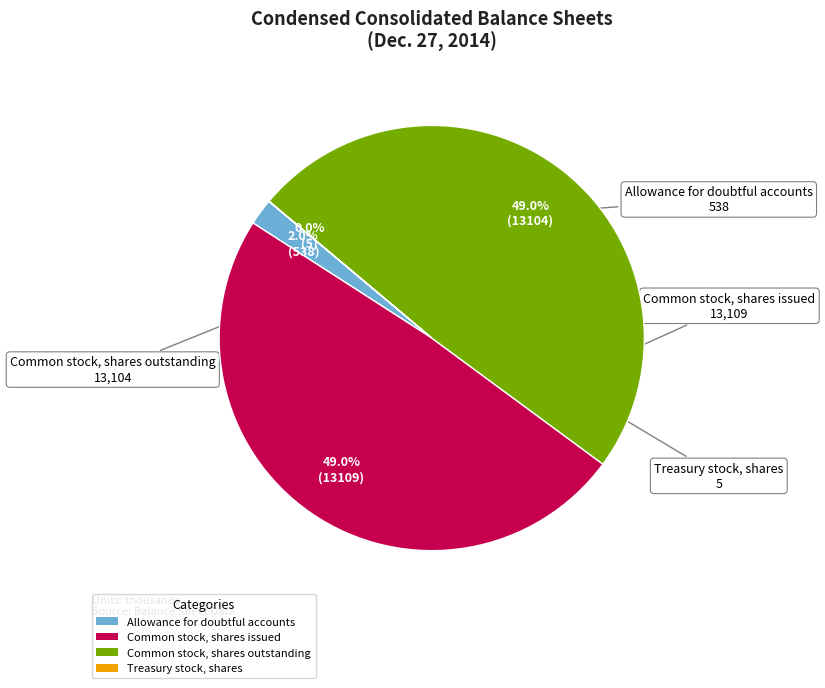

Combined, what portion of the pie is Common stock, shares outstanding and Allowance for doubtful accounts?

51.0%